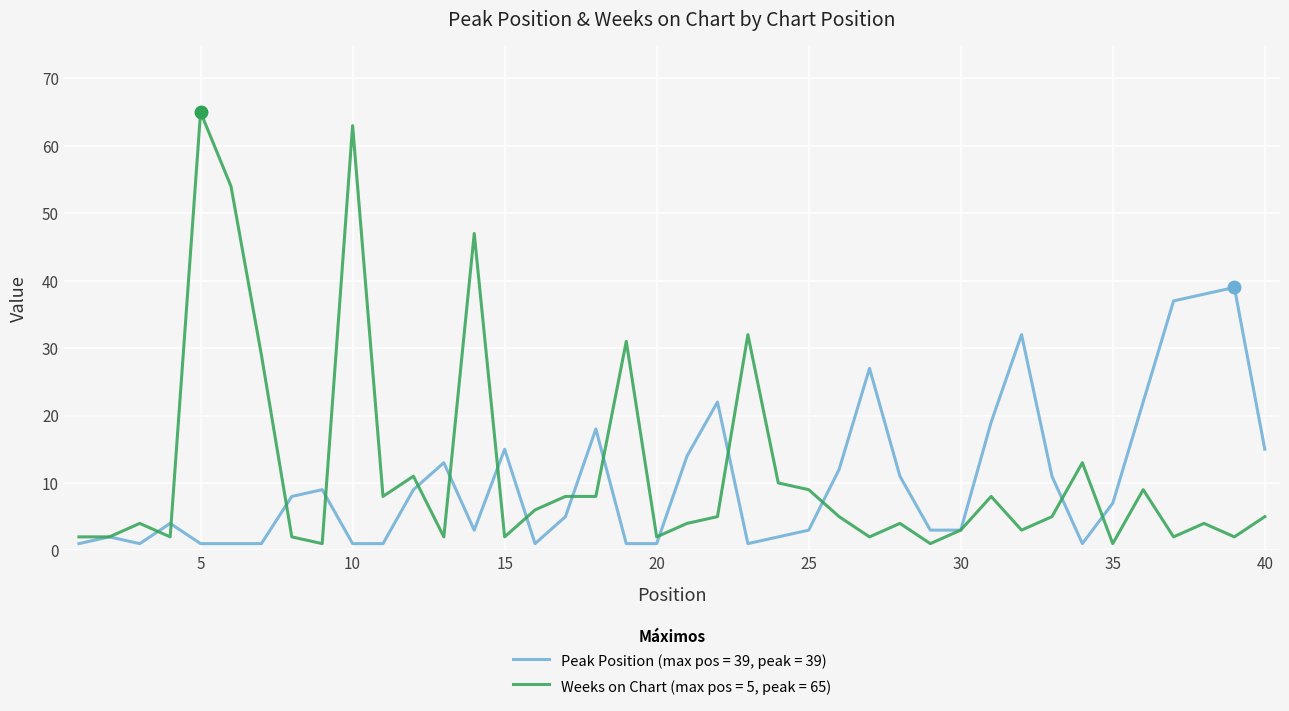

What is the greatest value displayed?

65